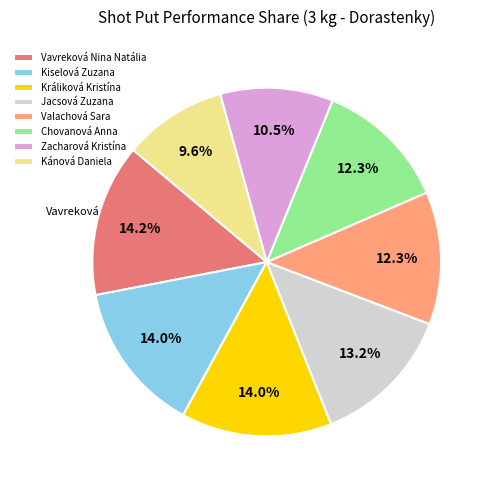

What is the smallest slice in the pie chart?

Kánová Daniela